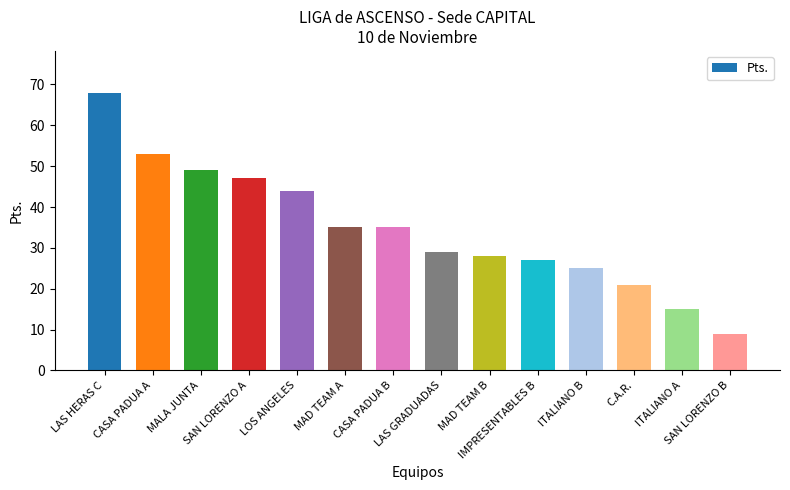

Does the chart contain any negative values?

No